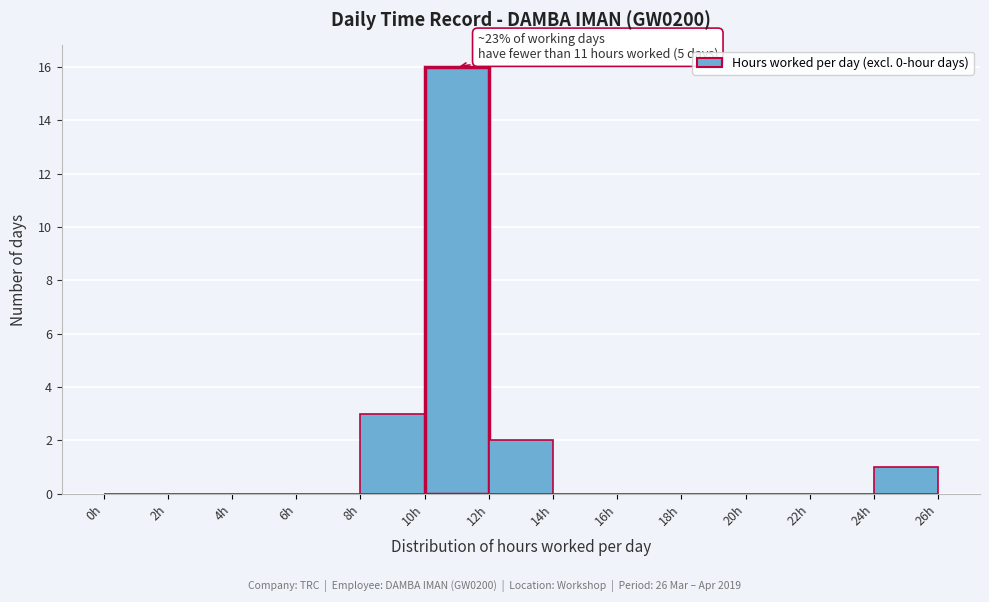

Which range on the x-axis has the tallest bar?

10 to 12